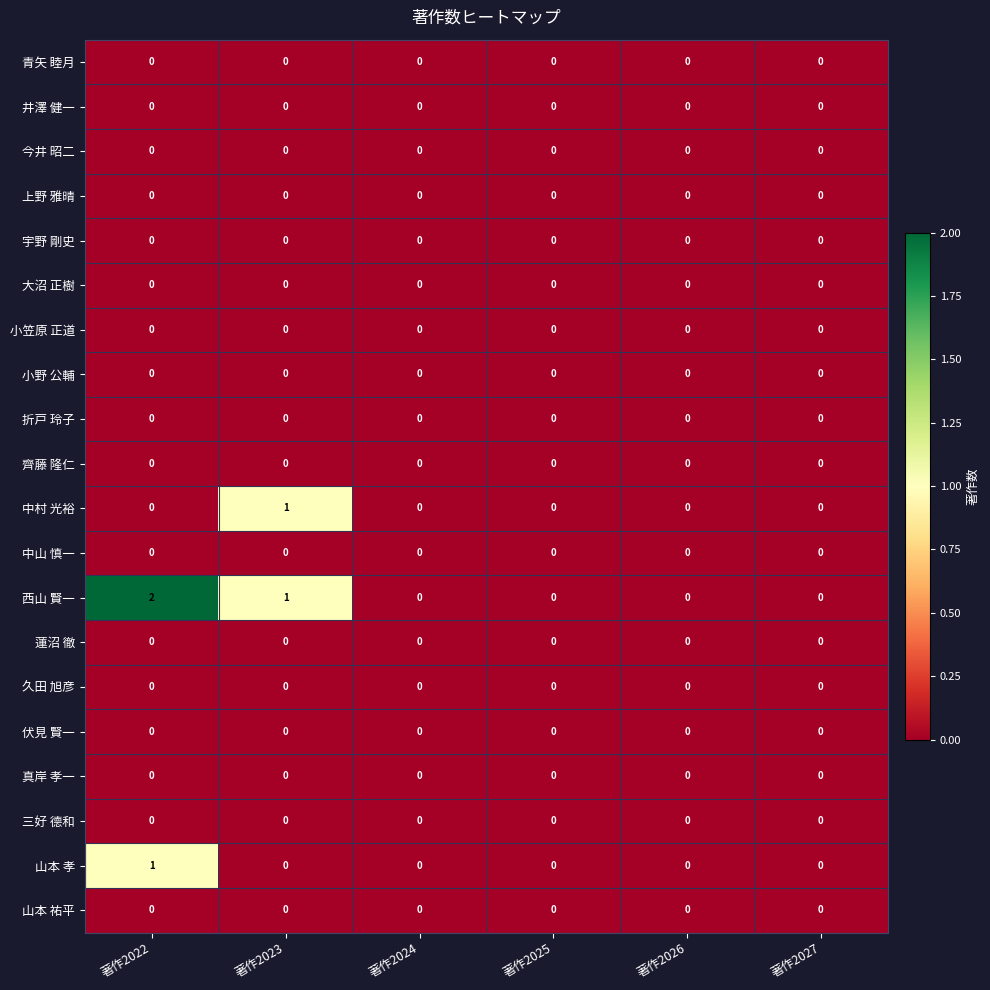

True or false: 上野 雅晴 has a value of 0 at 著作2025.

True